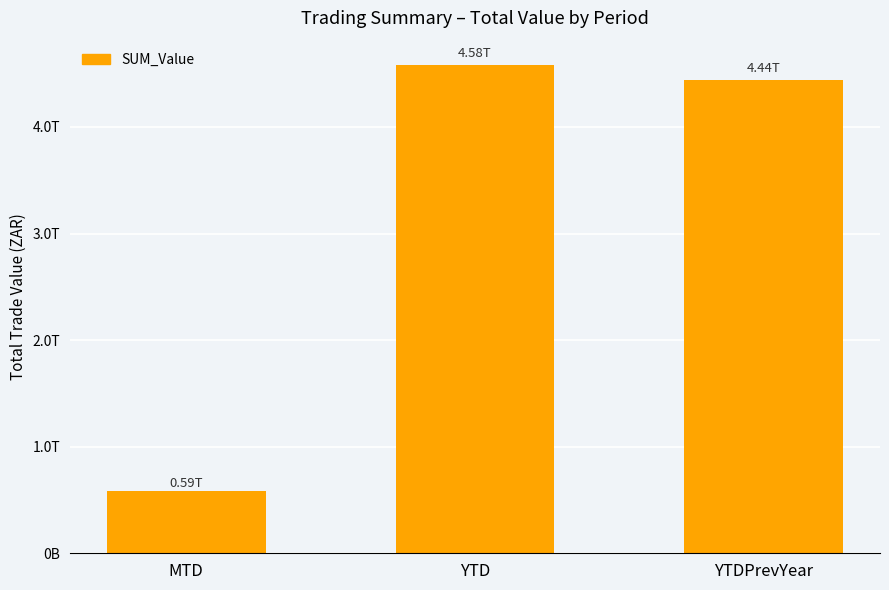

At which category does the chart reach its peak across all series?

YTD